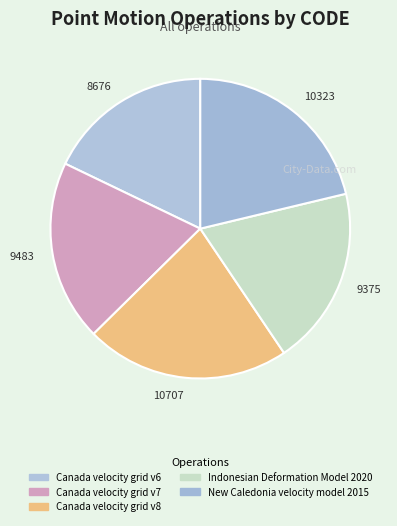

Combined, do 10323 and 10707 account for over 50%?

No